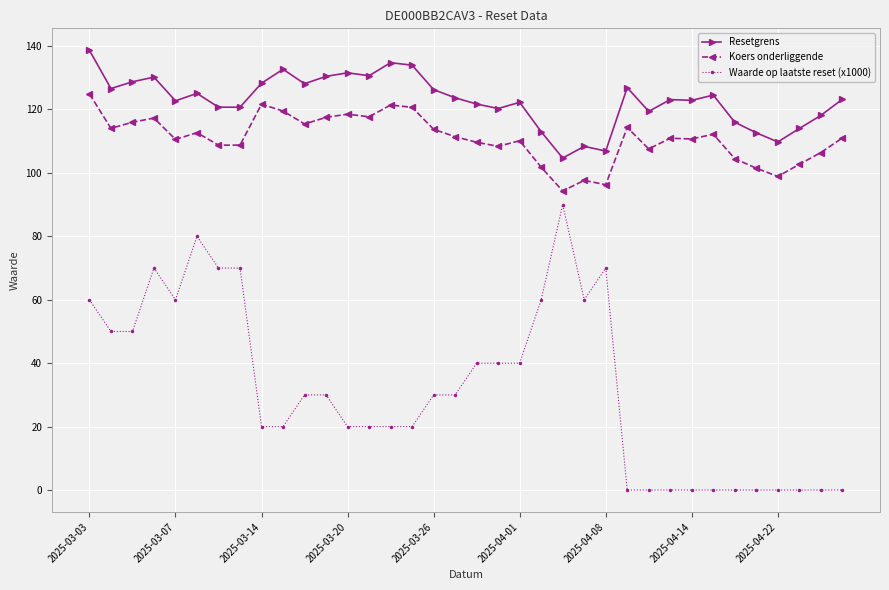

True or false: Waarde op laatste reset (x1000) has more than 0 interior local peaks.

True